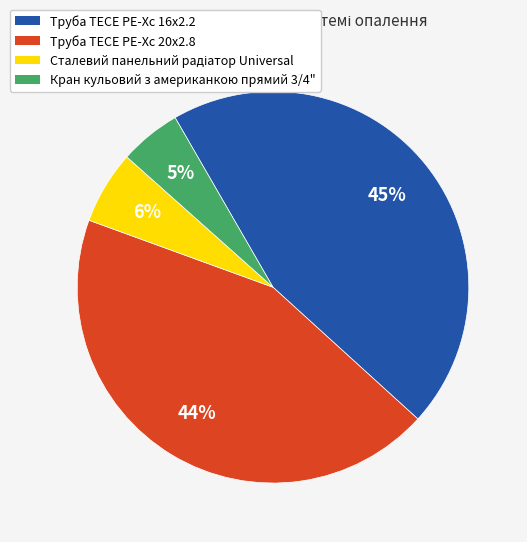

Which category has the smallest portion of the pie?

Кран кульовий з американкою прямий 3/4"